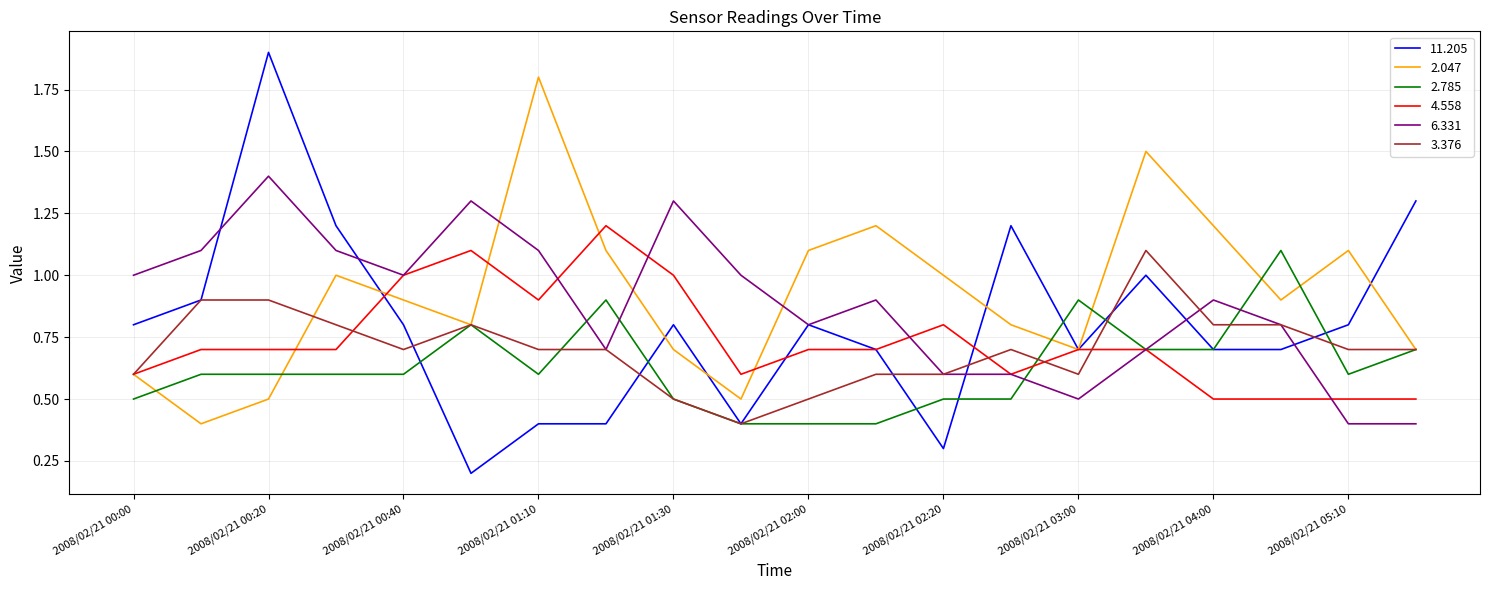

What is the average value of the 2.785 series?

0.6